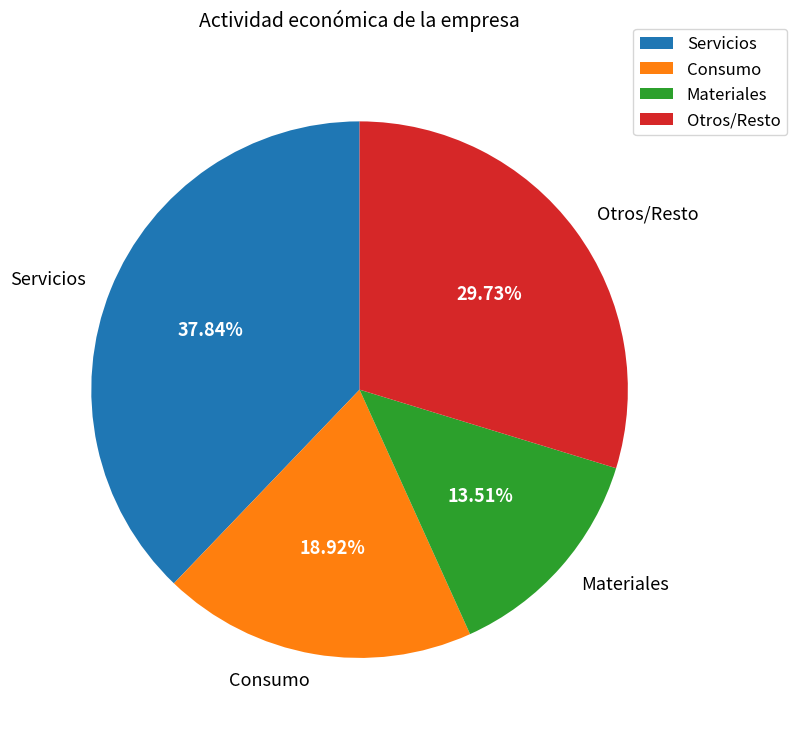

Is there any slice that represents more than half of the pie?

No